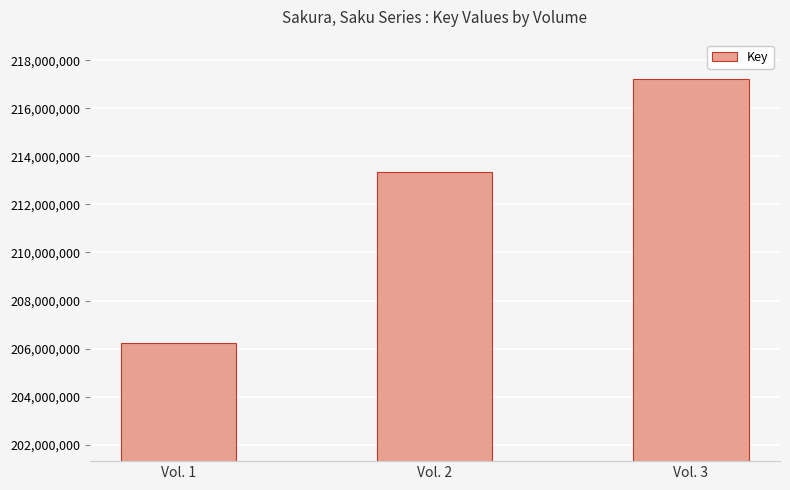

What is the approximate value at Vol. 1?

206246720